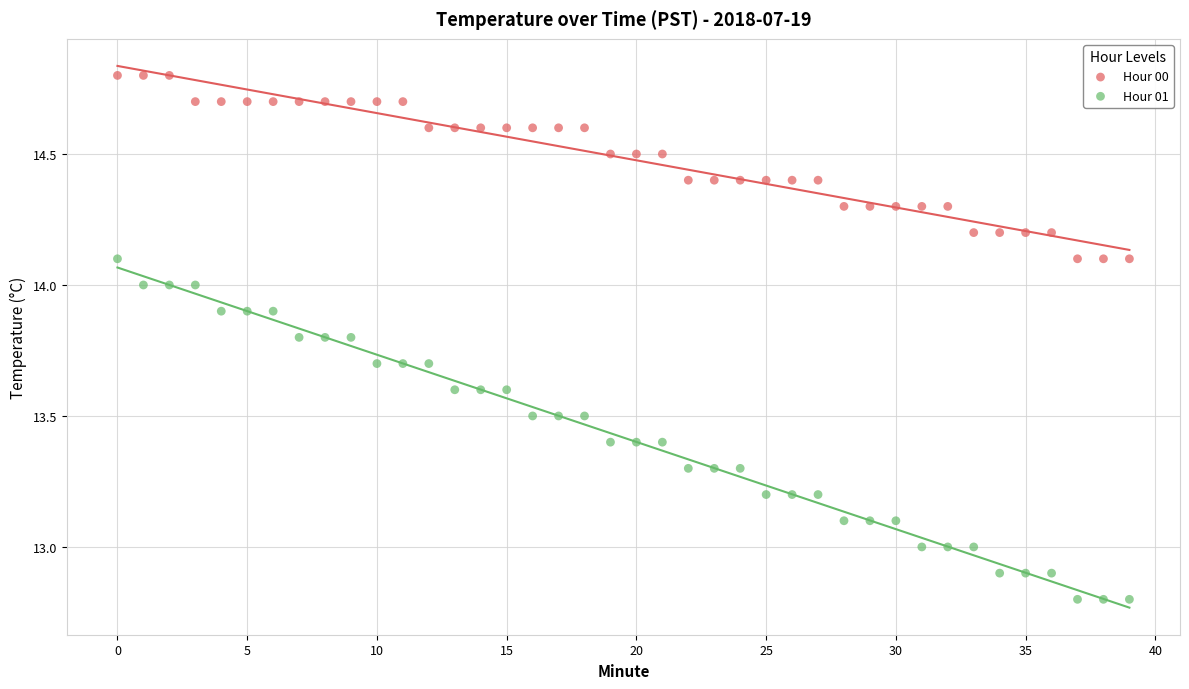

Which series has the largest Y range (max minus min)?

Hour 01